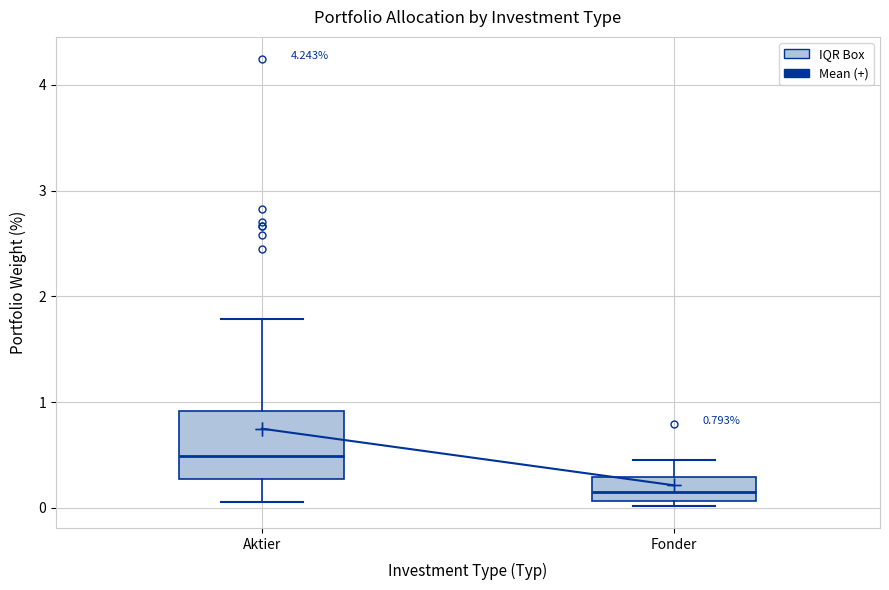

Which box has the highest median line?

Aktier